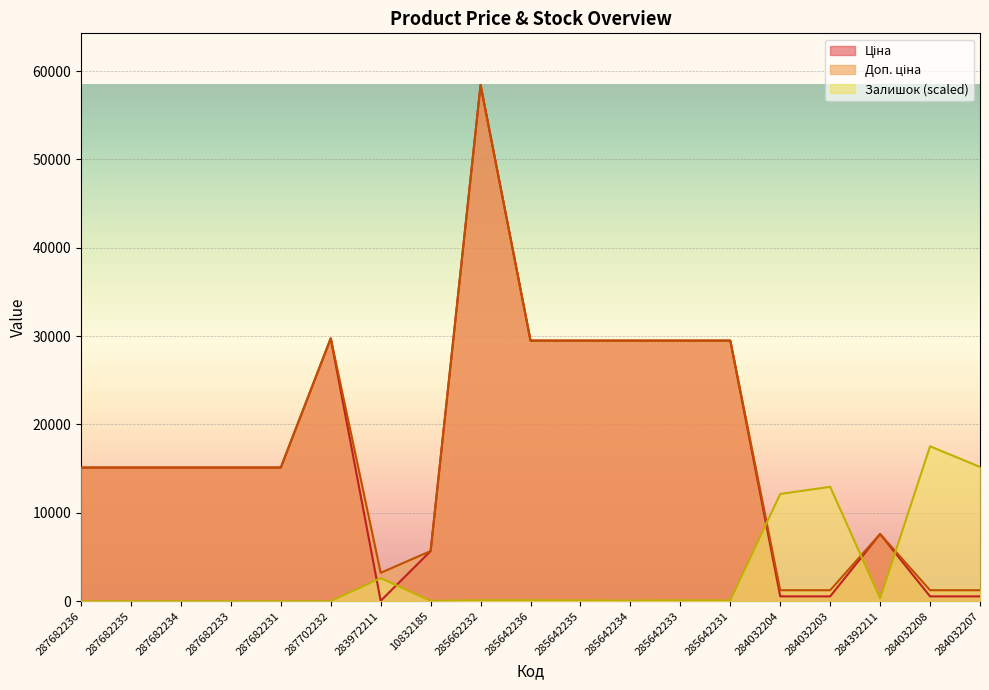

Which series changed the most between 287682231 and 285642231?

Ціна